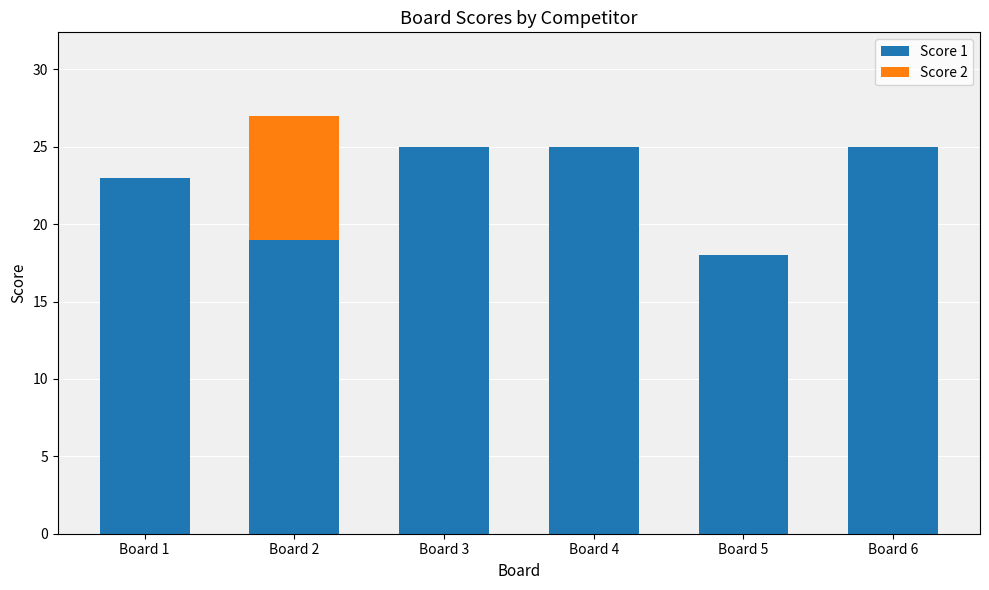

Count the number of categories in the chart.

6